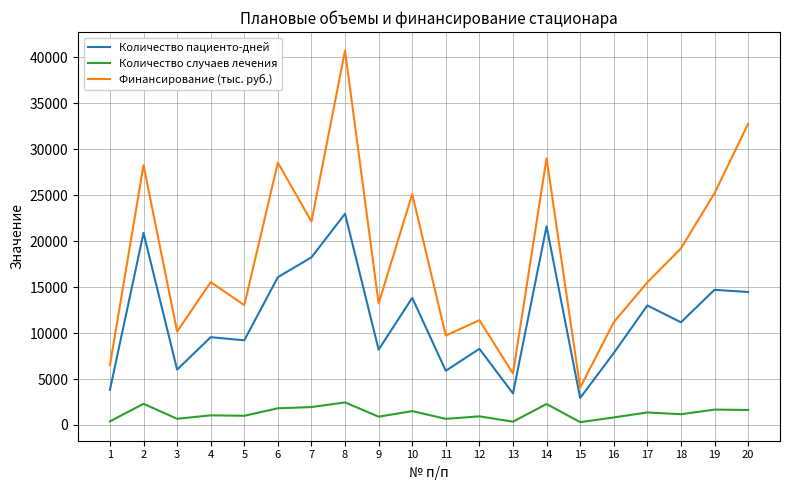

True or false: Финансирование (тыс. руб.) and Количество случаев лечения cross at least once.

False